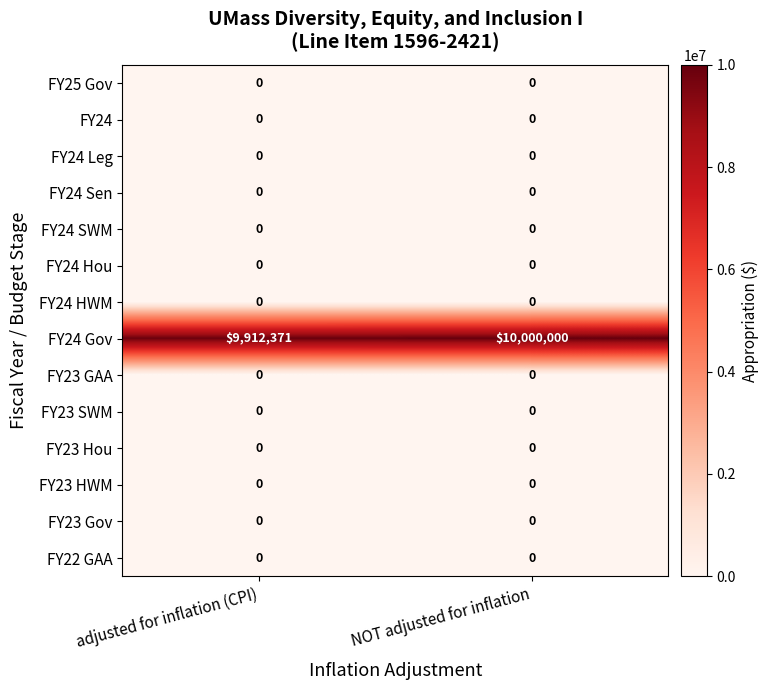

Which series has the largest range (max minus min)?

FY24 Gov